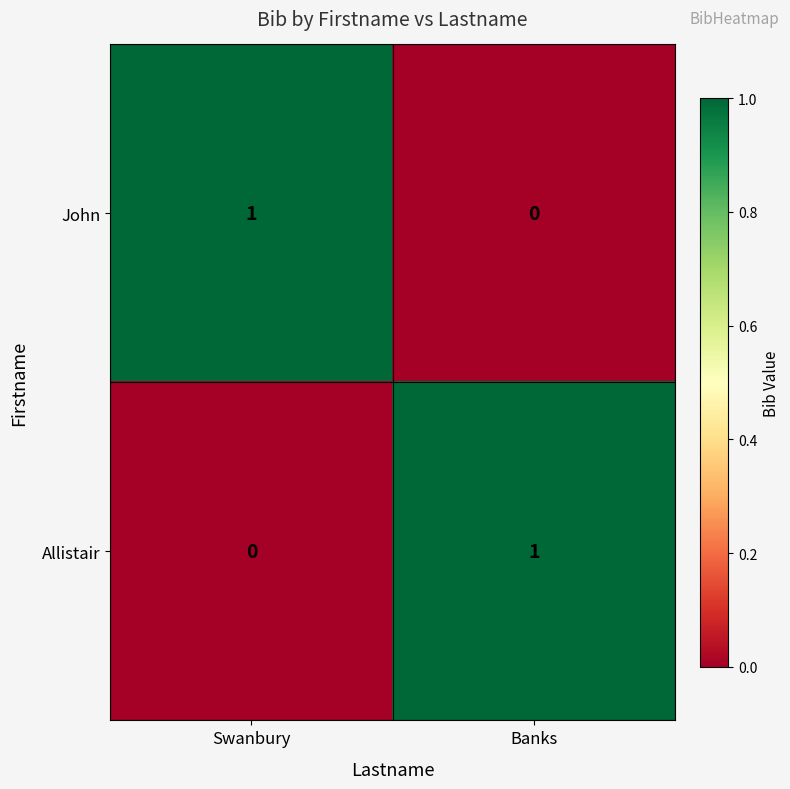

Rank the categories by Allistair value from highest to lowest.

Banks, Swanbury